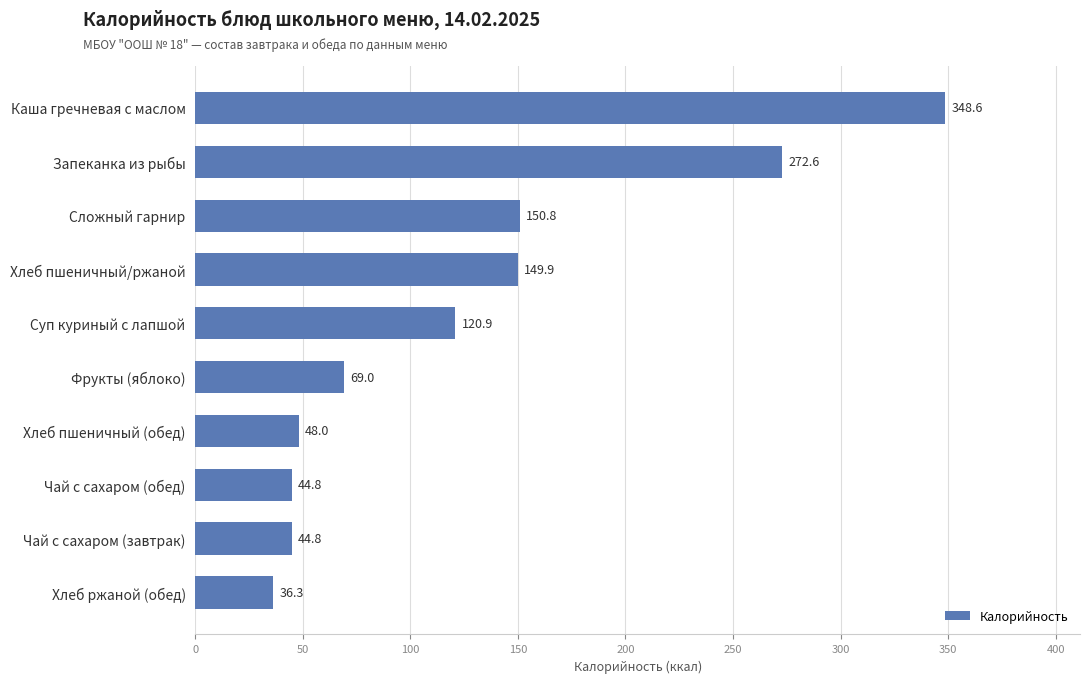

Where is the data nearest to the value 192?

Сложный гарнир